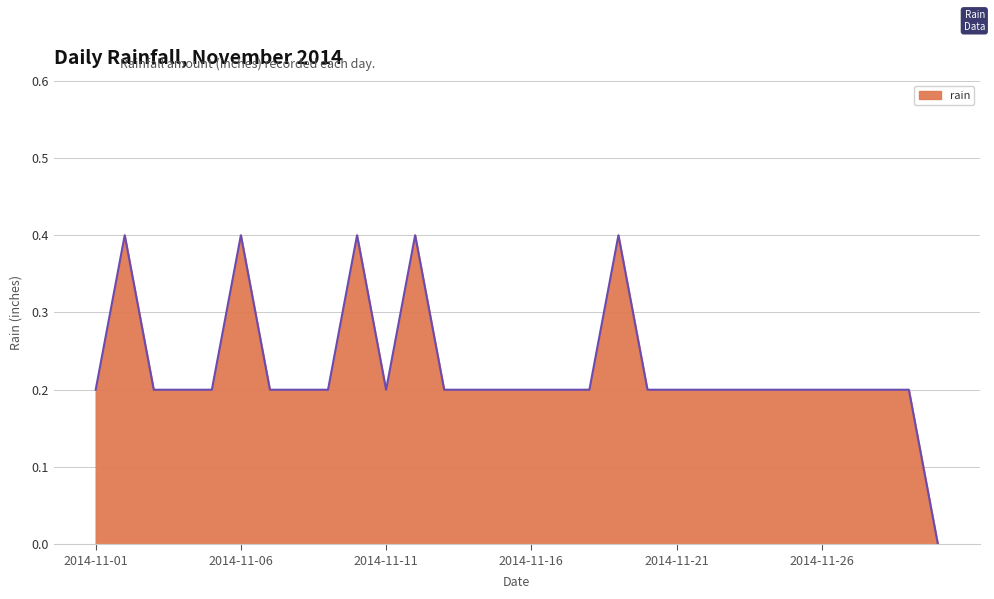

What is the greatest value displayed?

0.4